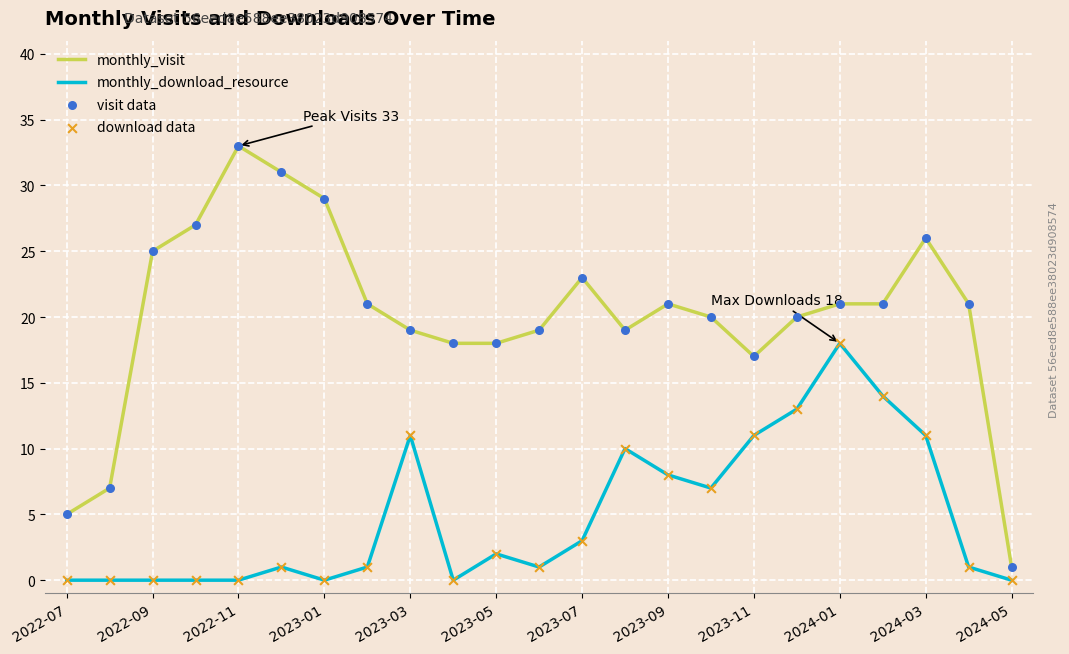

Which series has the largest total across all categories?

monthly_visit